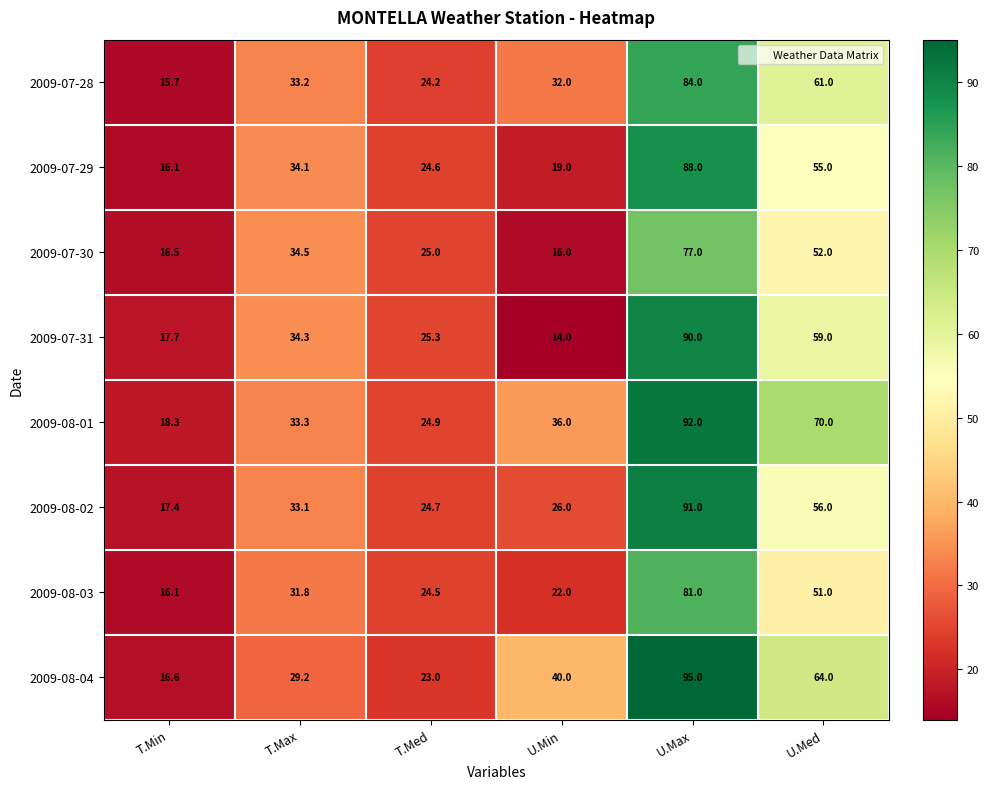

The value of 2009-08-04 at T.Min is 9.7. True or false?

False